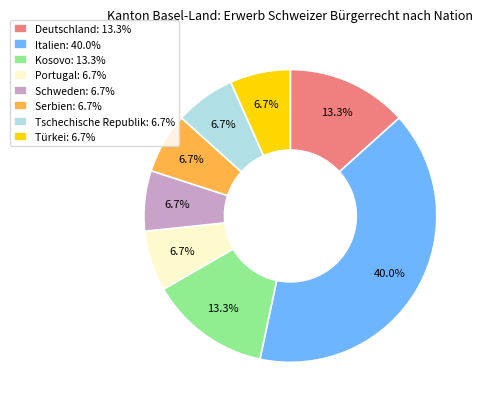

How many slices are in this pie chart?

8